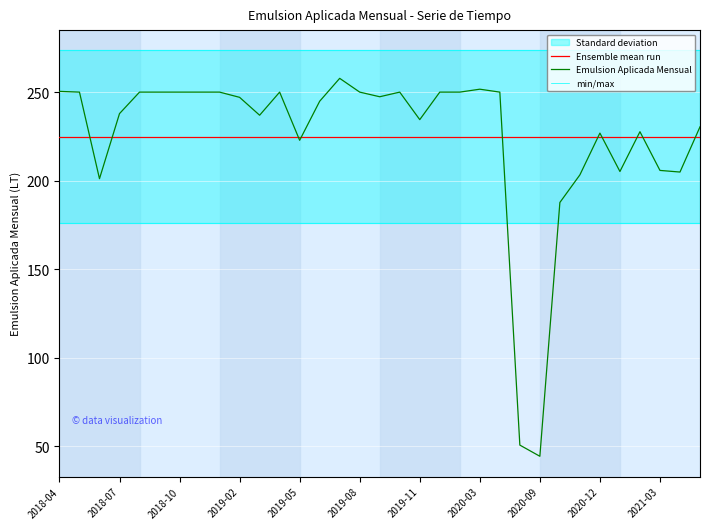

Reading right to left, what are all the values shown in this chart?

2021-05=230.4	2021-04=204.8	2021-03=205.8	2021-02=227.6	2021-01=205.2	2020-12=226.8	2020-11=203.2	2020-10=187.7	2020-09=44.2	2020-08=50.6	2020-06=250.0	2020-03=251.7	2020-02=250.0	2019-12=250.0	2019-11=234.4	2019-10=250.0	2019-09=247.4	2019-08=250.0	2019-07=257.8	2019-06=244.8	2019-05=222.8	2019-04=250.0	2019-03=236.9	2019-02=247.1	2018-12=250.0	2018-11=250.0	2018-10=250.0	2018-09=250.0	2018-08=250.0	2018-07=237.8	2018-06=201.1	2018-05=250.0	2018-04=250.4